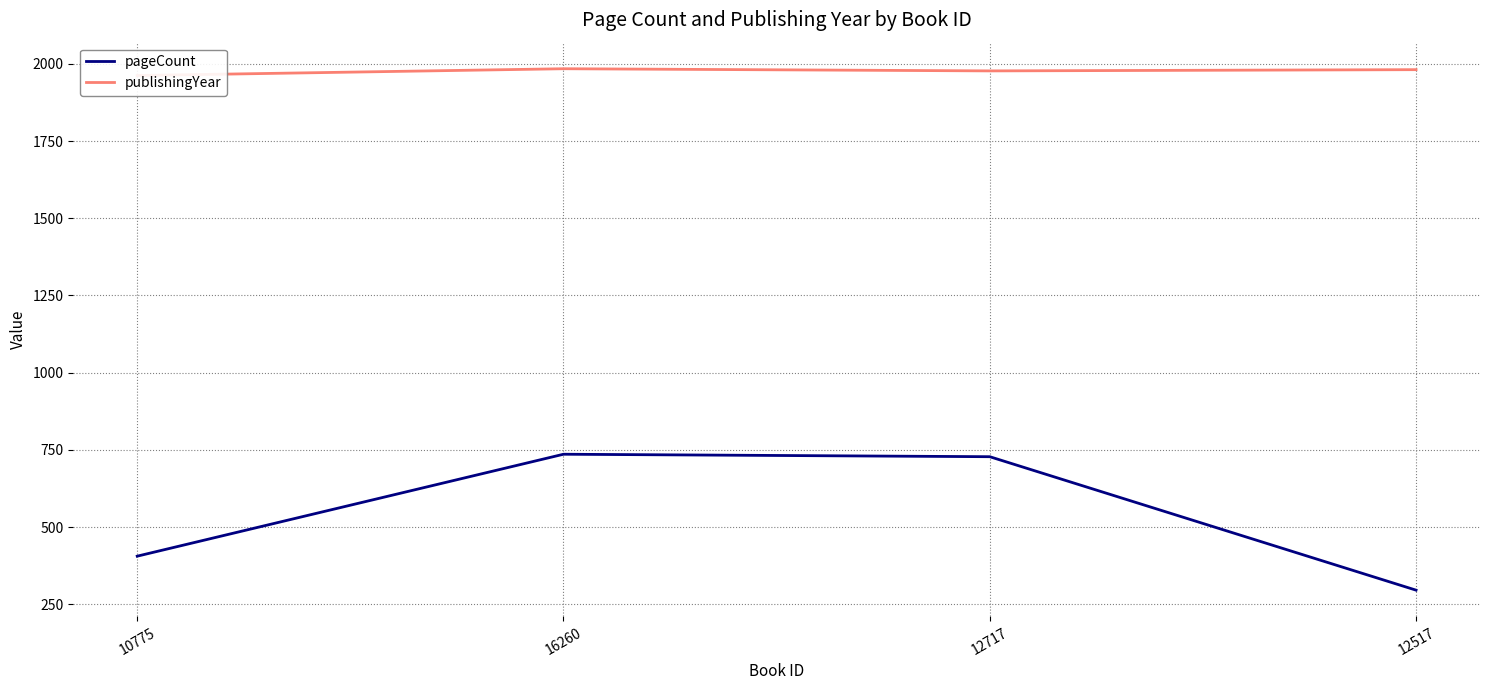

What is the sum of the publishingYear values at 12717 and 10775?

3939